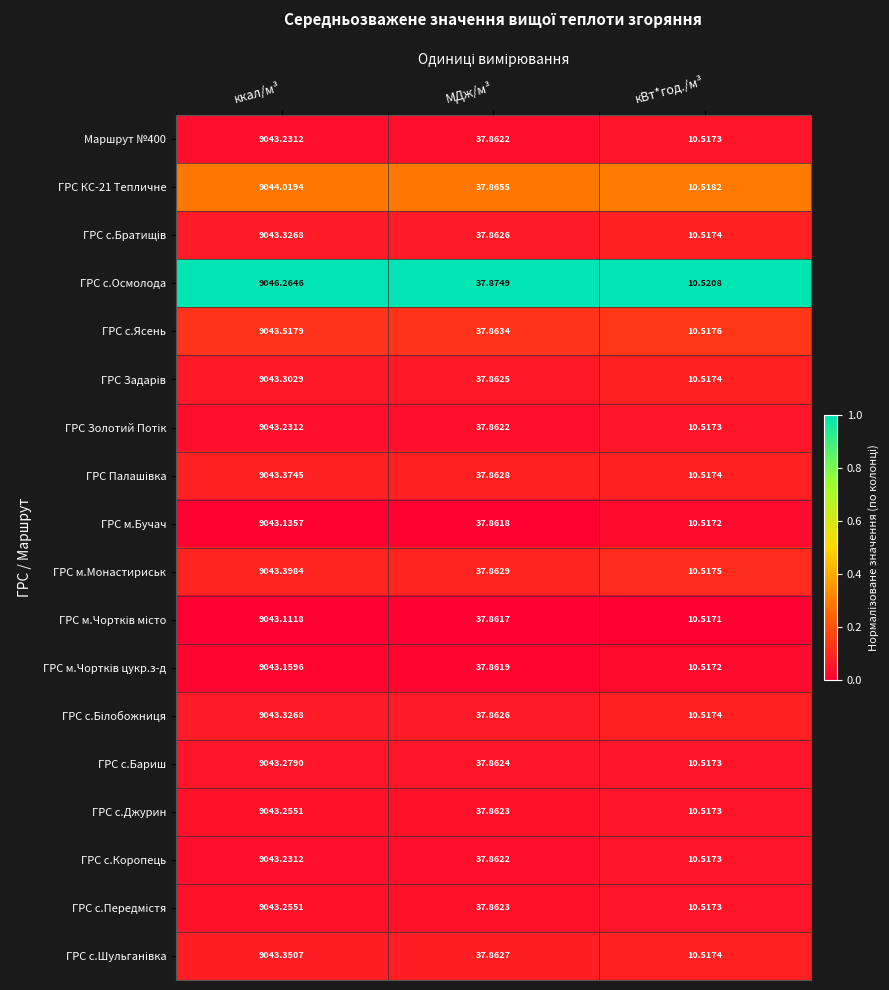

Where is ГРС с.Джурин nearest to the value 4526?

МДж/м³